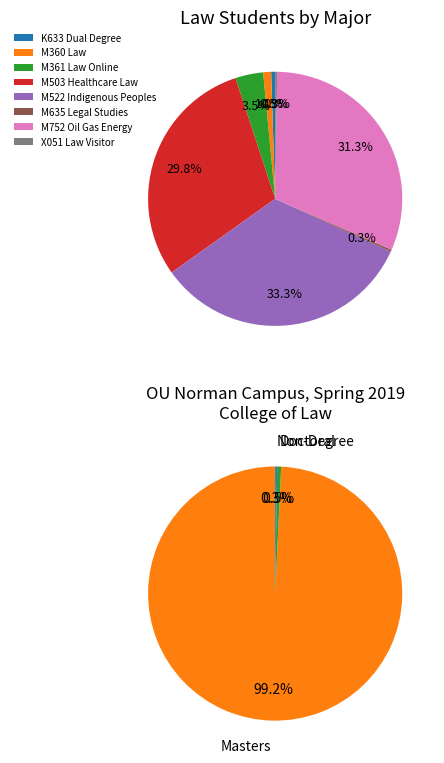

How many slices are in this pie chart?

8